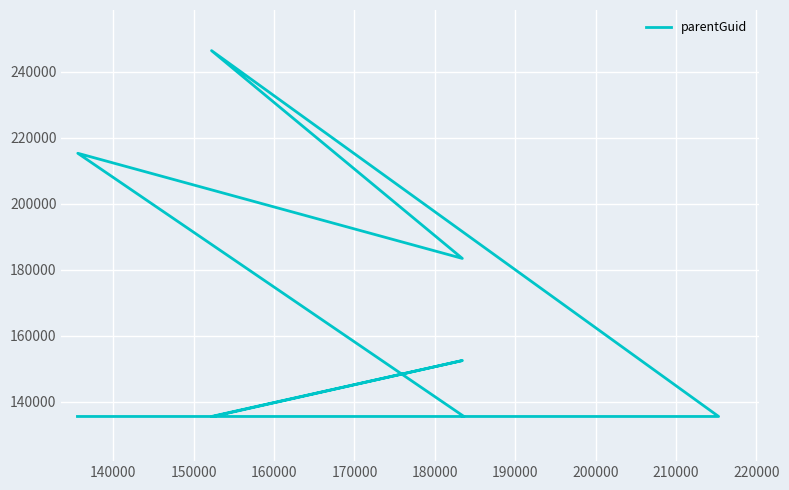

True or false: there are more than 1 points higher than both neighbors.

True